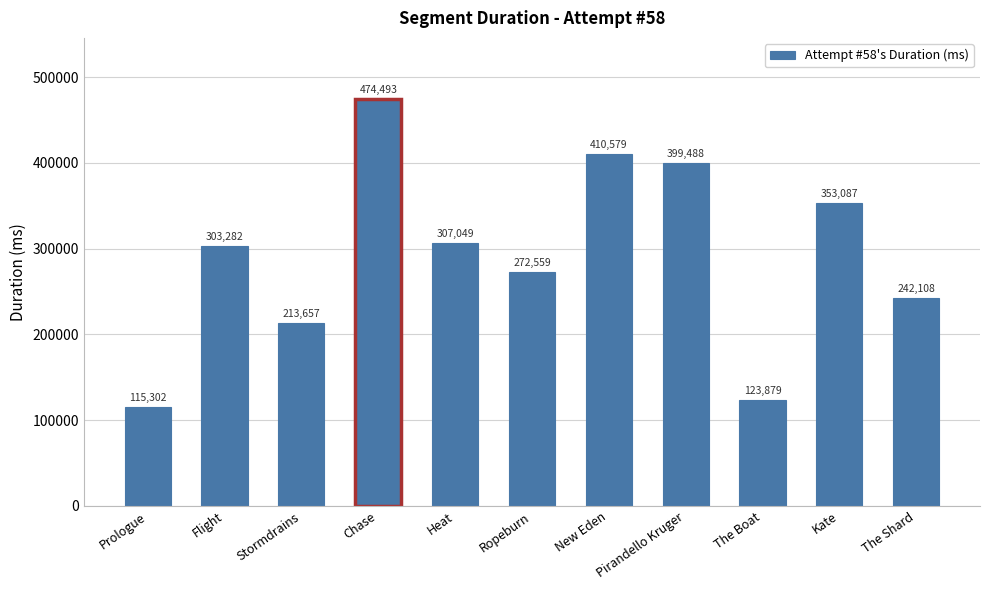

What is the label of the 4th bar from the right?

Pirandello Kruger